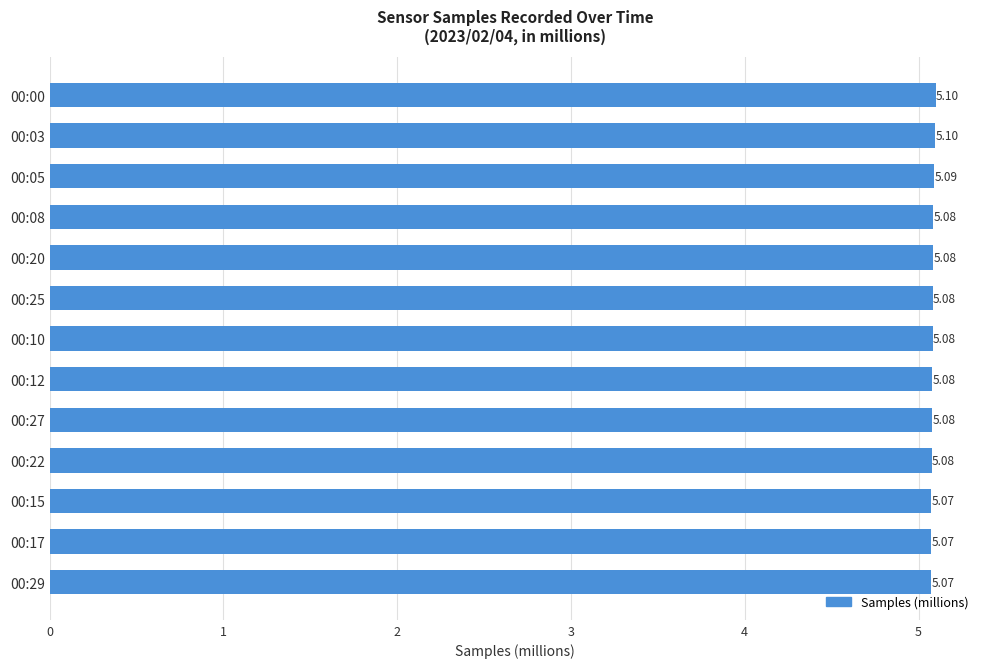

Which has a higher value, 00:05 or 00:08?

00:05